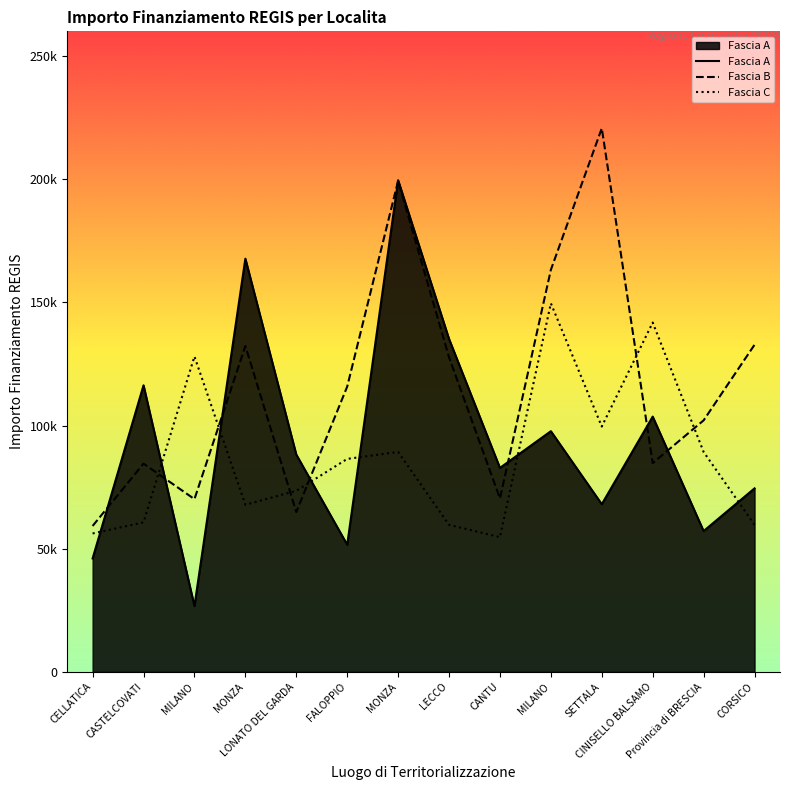

At which category is the sum across all series the highest?

MONZA